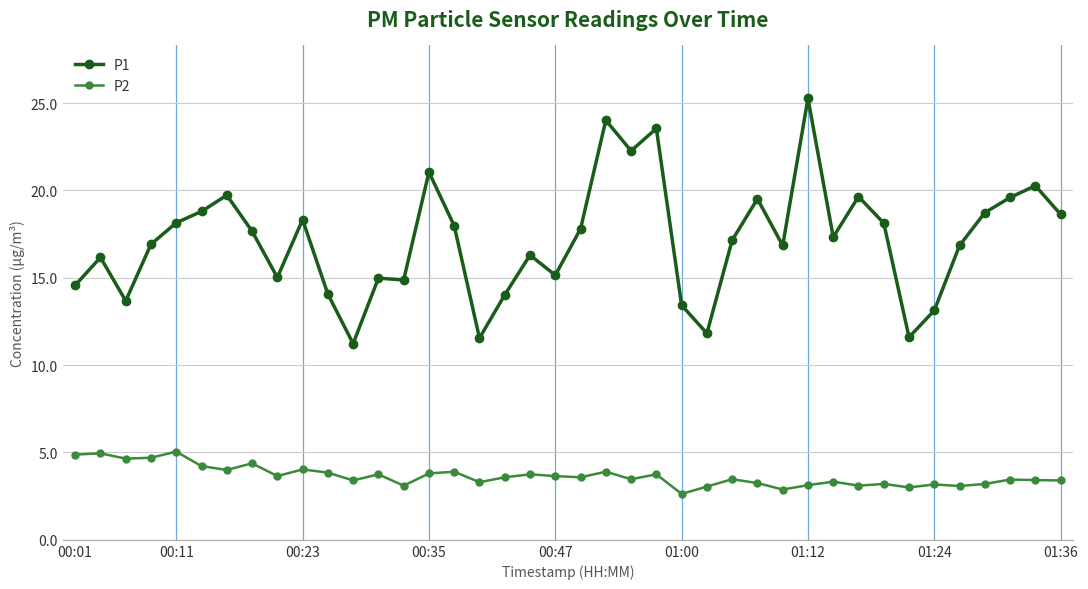

Which series has the largest total across all categories?

P1